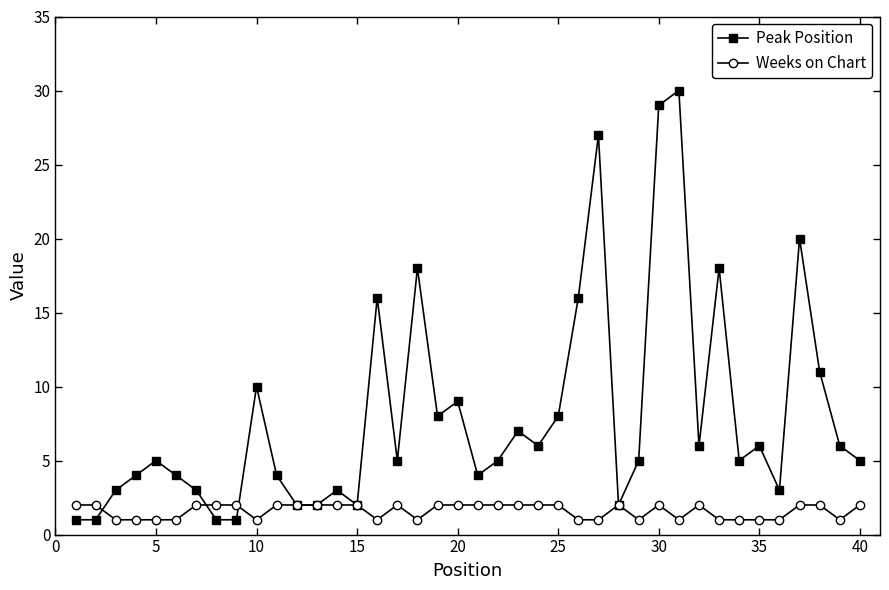

Is this an area chart (filled region under the line)?

No